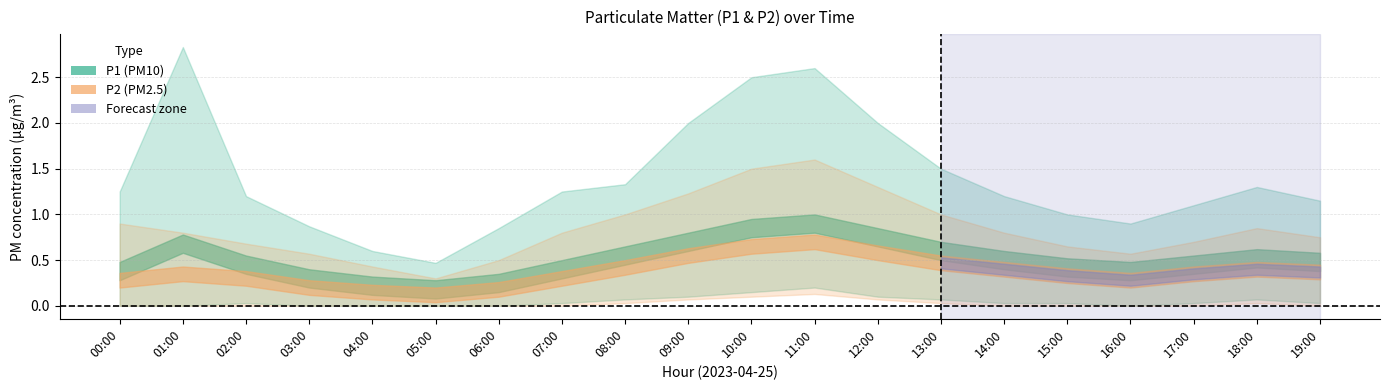

What position from the left is 17:00?

18